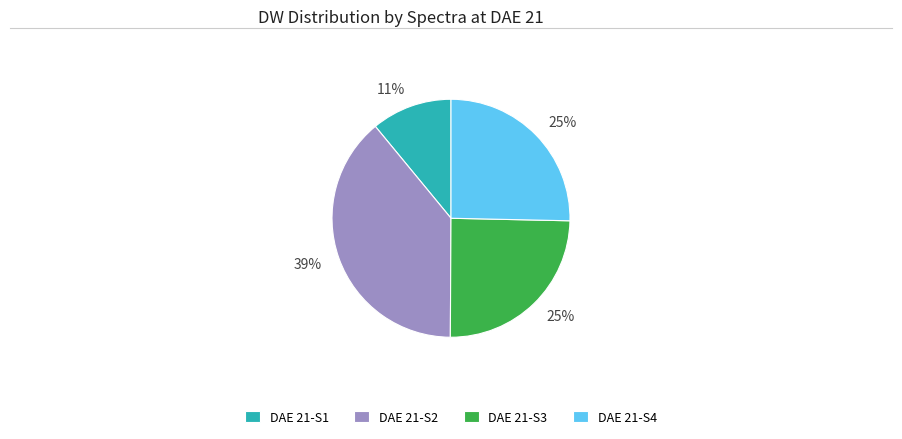

The DAE 21-S1 slice represents 23% of the pie. True or false?

False